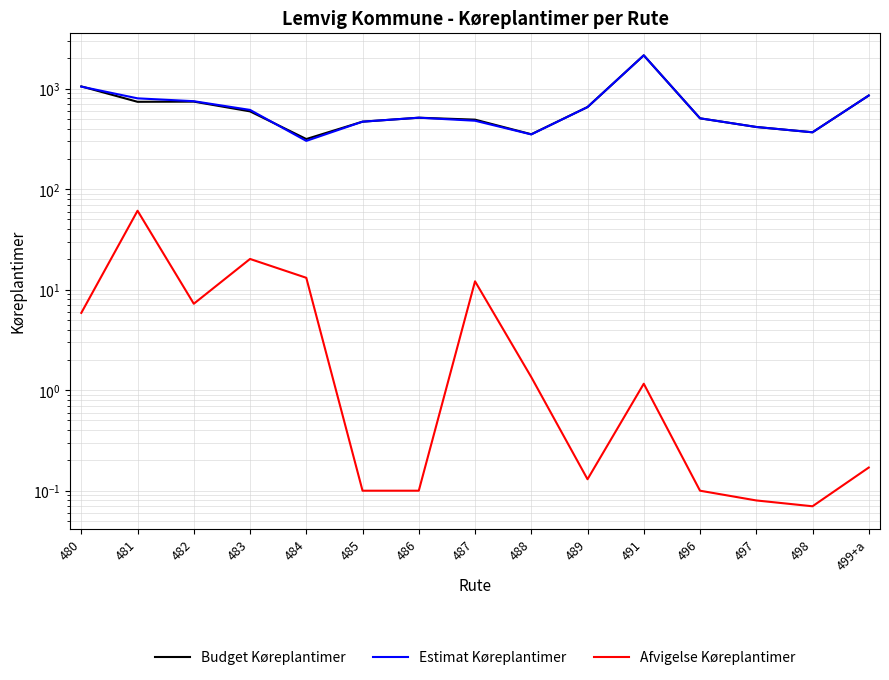

Is it true that Estimat Køreplantimer equals 615.7 at 488?

False